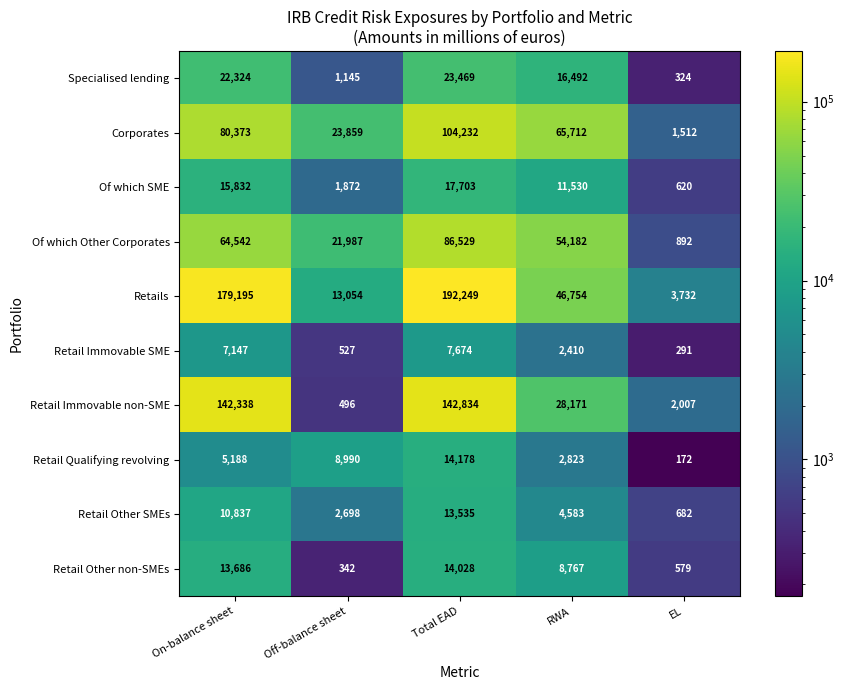

What is the maximum value shown in the chart?

192249